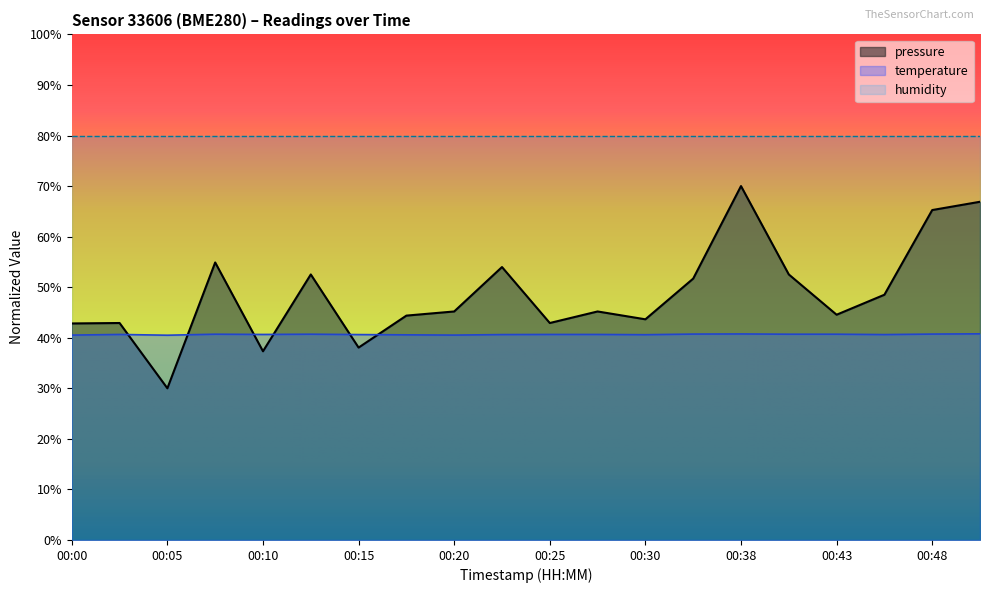

In temperature, how many points are lower than both neighbors (excluding endpoints)?

5